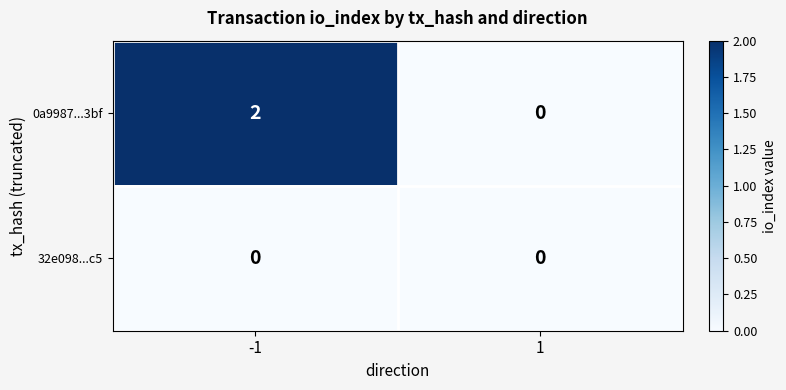

List the series in order of their overall mean, lowest first.

32e098...c5, 0a9987...3bf